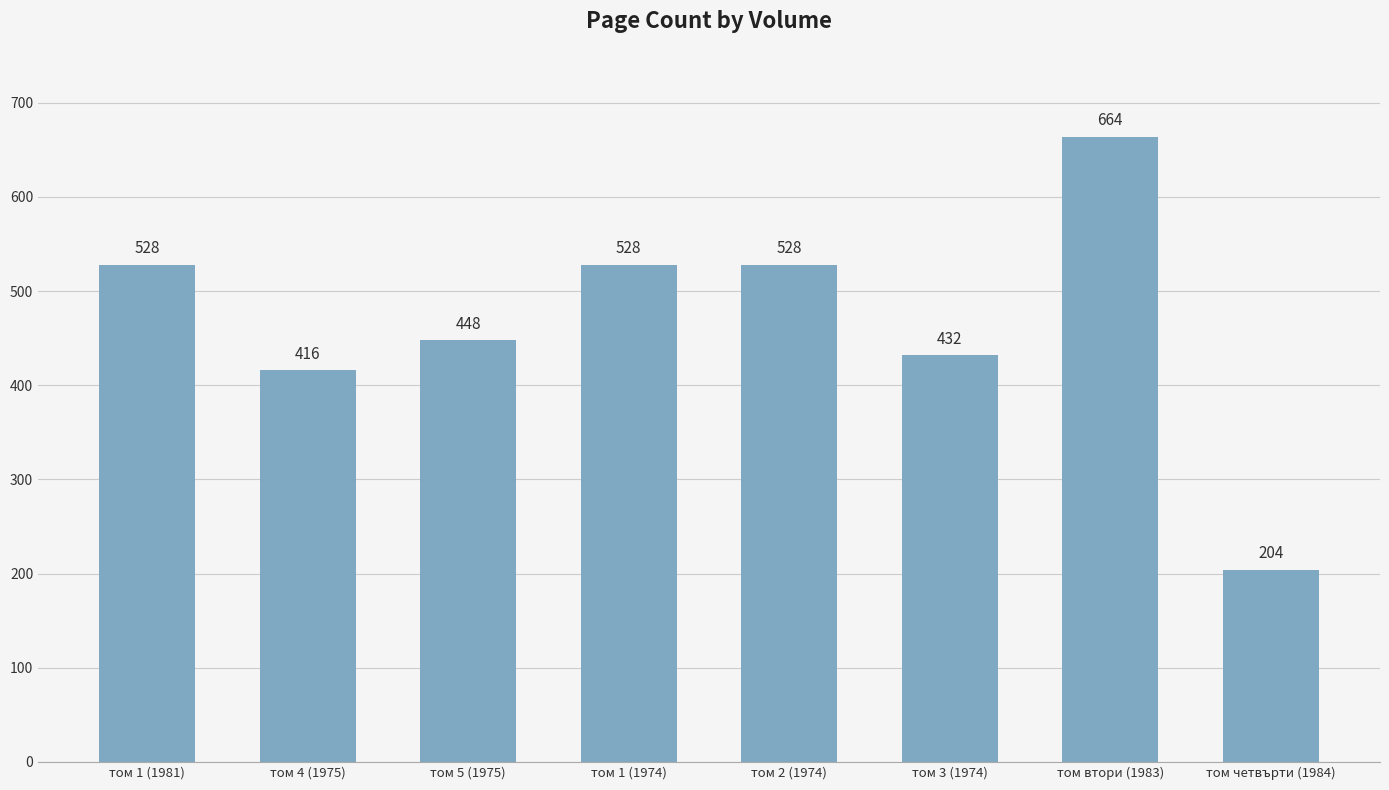

What is the minimum value shown in the chart?

204